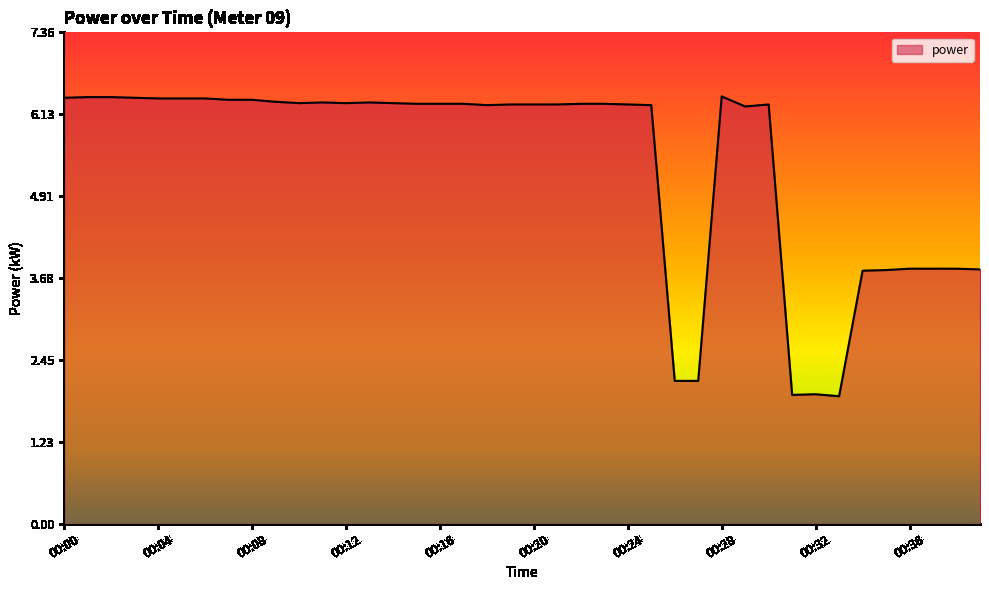

Count the number of categories in the chart.

40